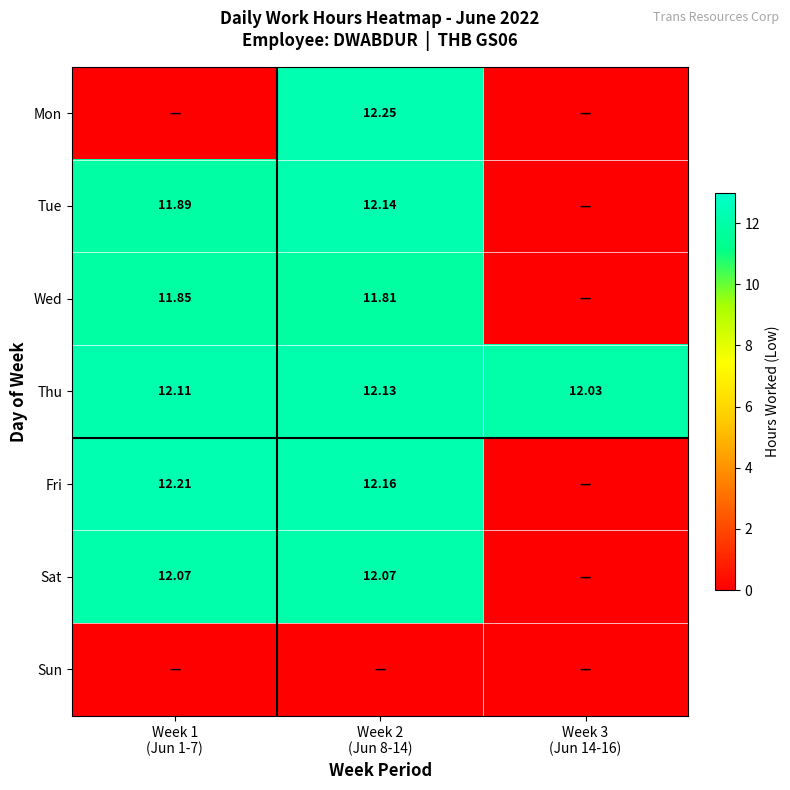

Is the value of Tue at Week 2 (Jun 8-14) greater than the value of Thu at Week 1 (Jun 1-7)?

Yes